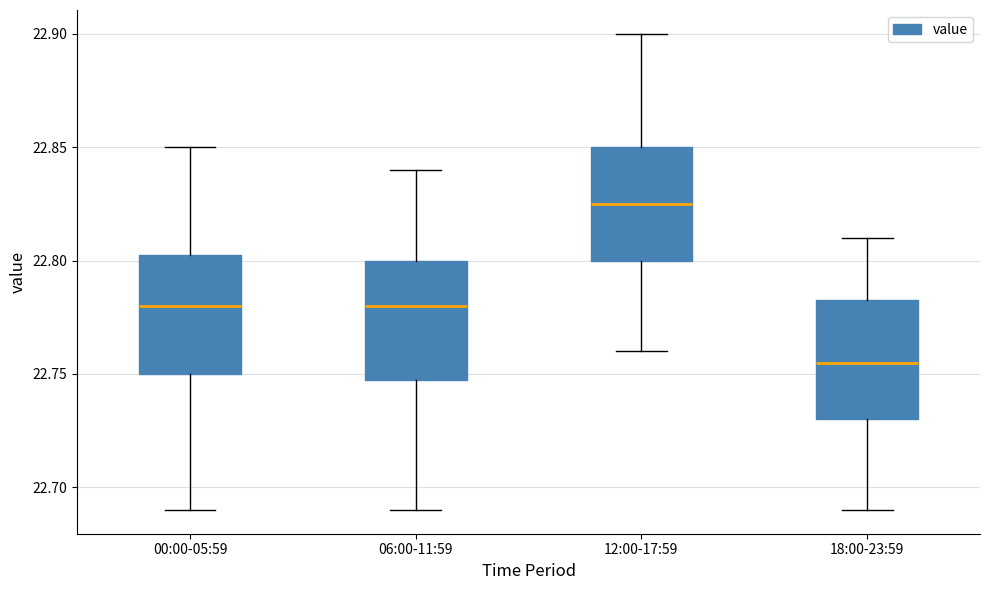

Reading left to right, read every box against the y-axis: the position of its median line, the range the box covers, and the ends of its whiskers. The values are not printed on the chart, so give them approximately, as read against the axis.

00:00-05:59: median 22.780, box 22.750 to 22.805, whiskers 22.690 to 22.850
06:00-11:59: median 22.780, box 22.750 to 22.800, whiskers 22.690 to 22.840
12:00-17:59: median 22.825, box 22.800 to 22.850, whiskers 22.760 to 22.900
18:00-23:59: median 22.755, box 22.730 to 22.785, whiskers 22.690 to 22.810